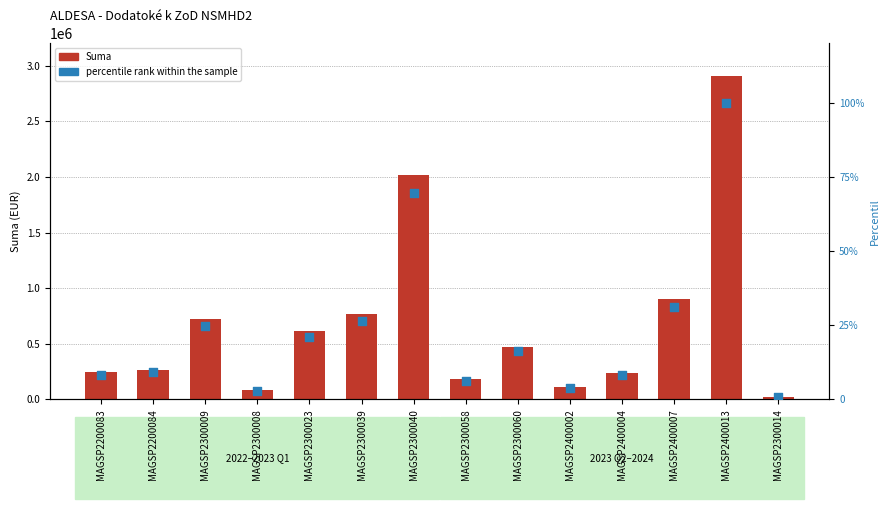

Which series has the largest total across all categories?

Suma